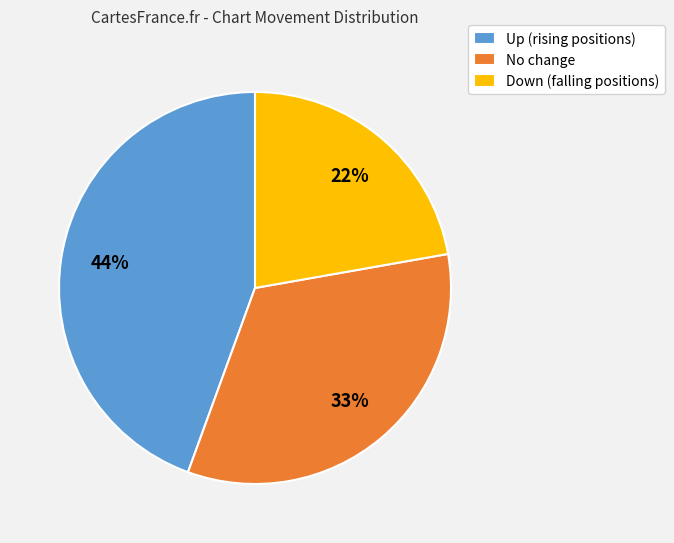

How many slices are in this pie chart?

3